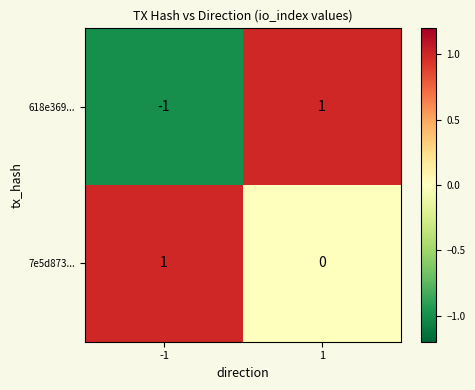

Is the value of 7e5d873... at 1 greater than the value of 618e369... at 1?

No